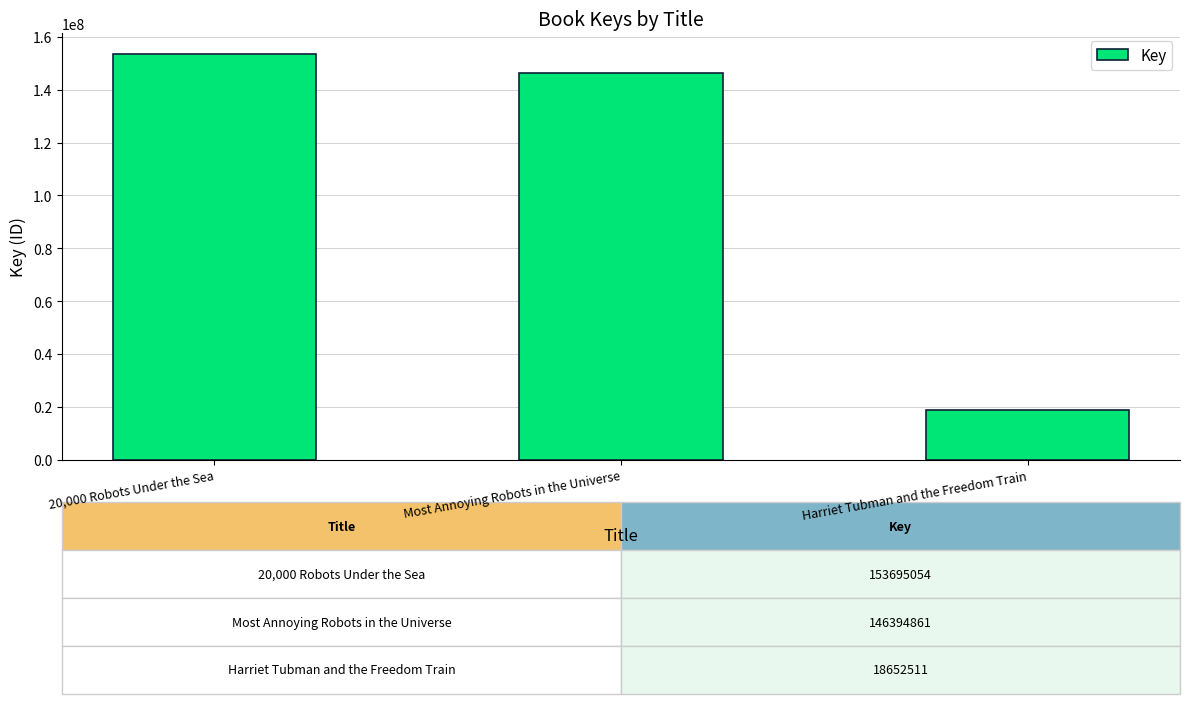

What is the difference between the maximum and minimum values?

135042543